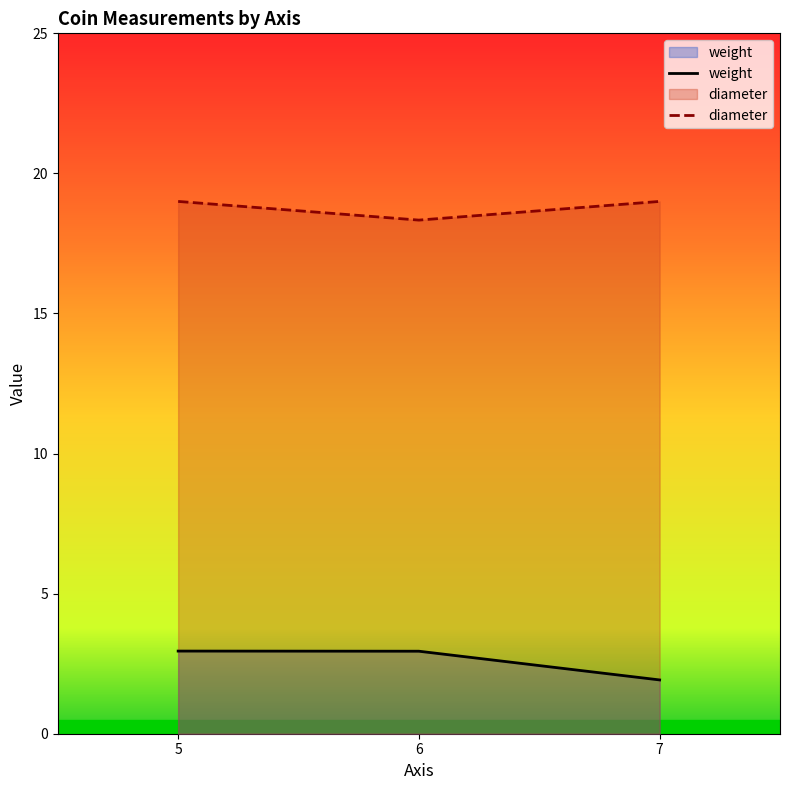

Rank the series by their maximum value, from lowest to highest.

weight, diameter